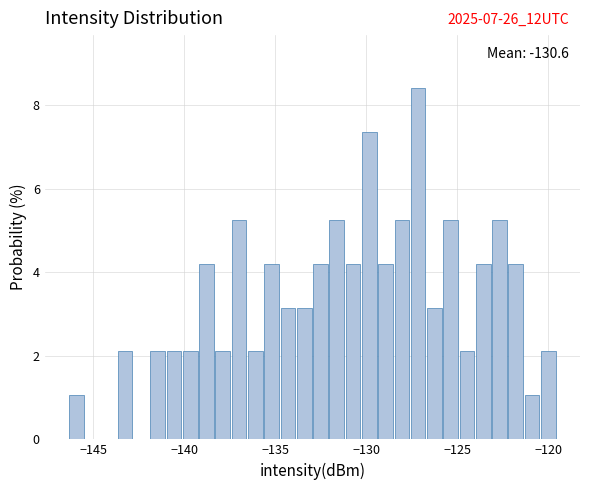

Around what value on the x-axis is the tallest bar? Give the approximate position of its centre, as read against the axis.

-127.0